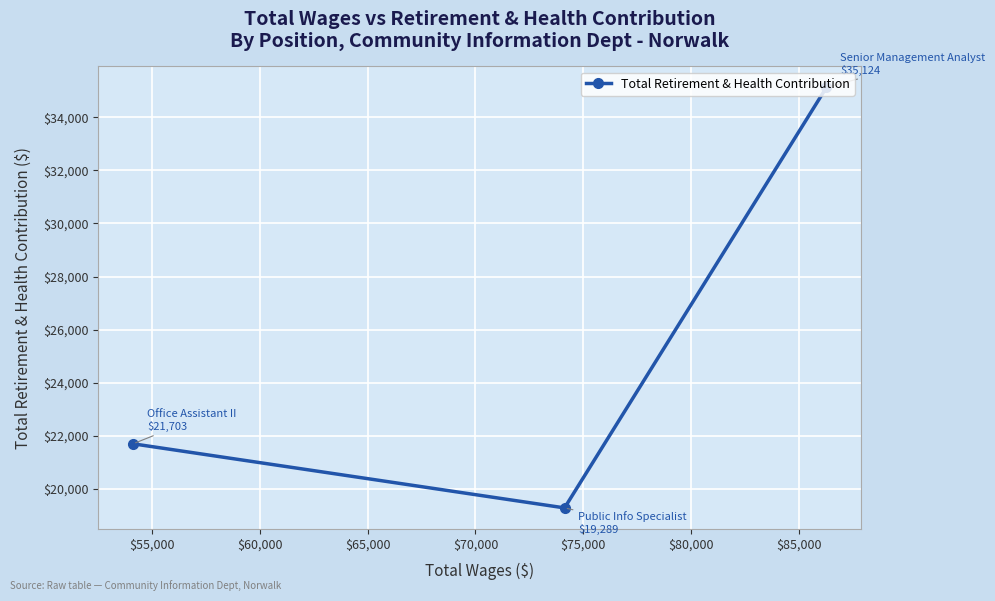

What is the smallest value displayed?

19289